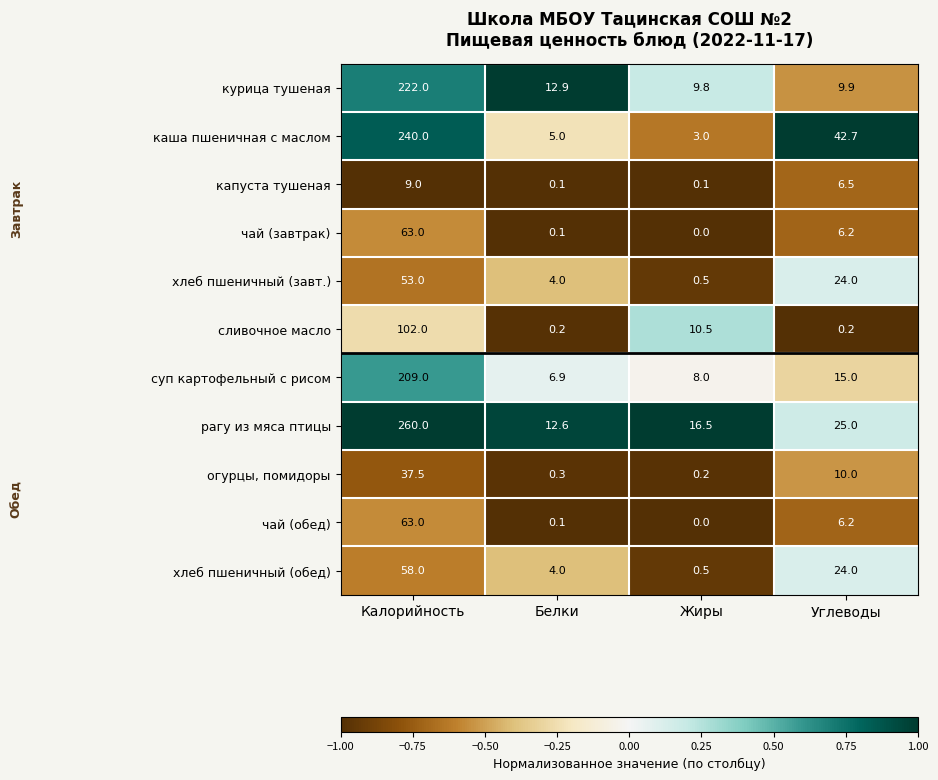

What is the maximum value for капуста тушеная?

9.0